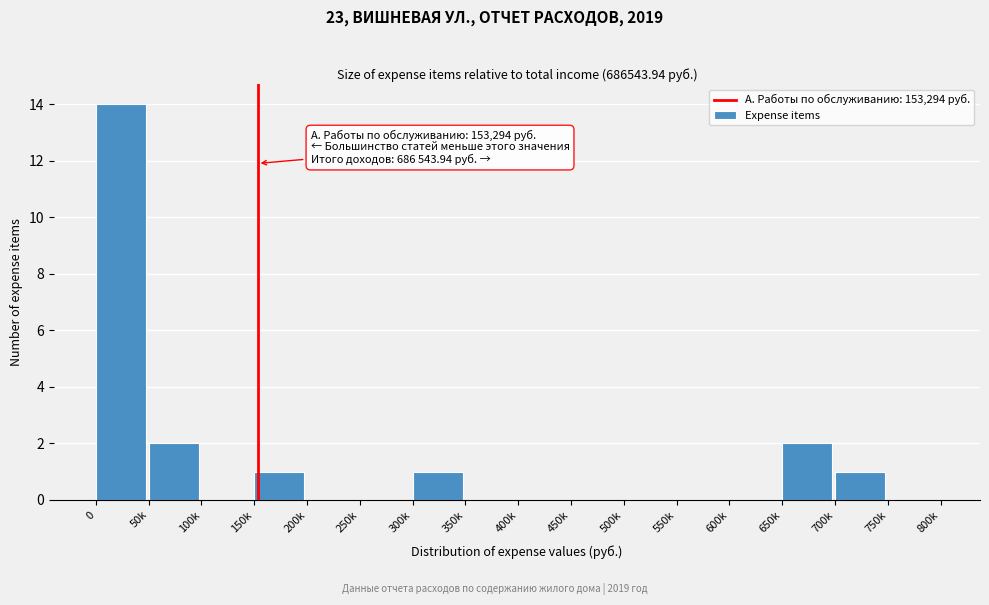

Reading right to left, transcribe all the data shown in this chart.

750k=0	700k=1	650k=2	600k=0	550k=0	500k=0	450k=0	400k=0	350k=0	300k=1	250k=0	200k=0	150k=1	100k=0	50k=2	0=14